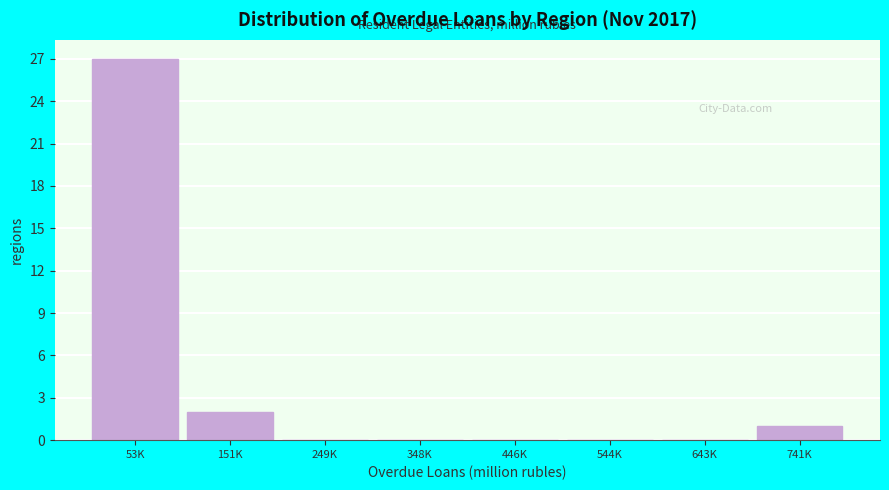

Reading left to right, list all the values displayed in this chart.

53K=27	151K=2	249K=0	348K=0	446K=0	544K=0	643K=0	741K=1